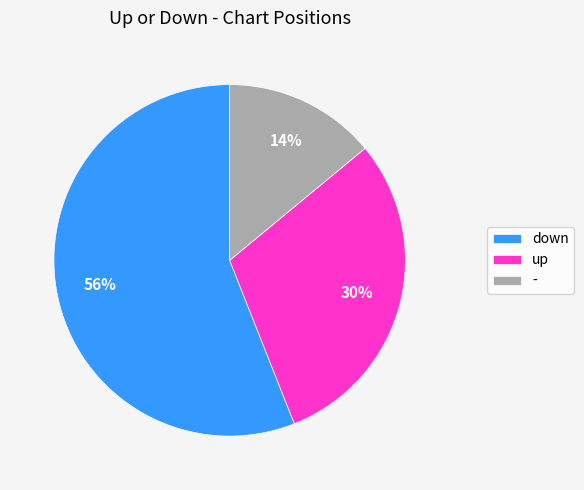

To the nearest percent, what portion does up represent?

30%